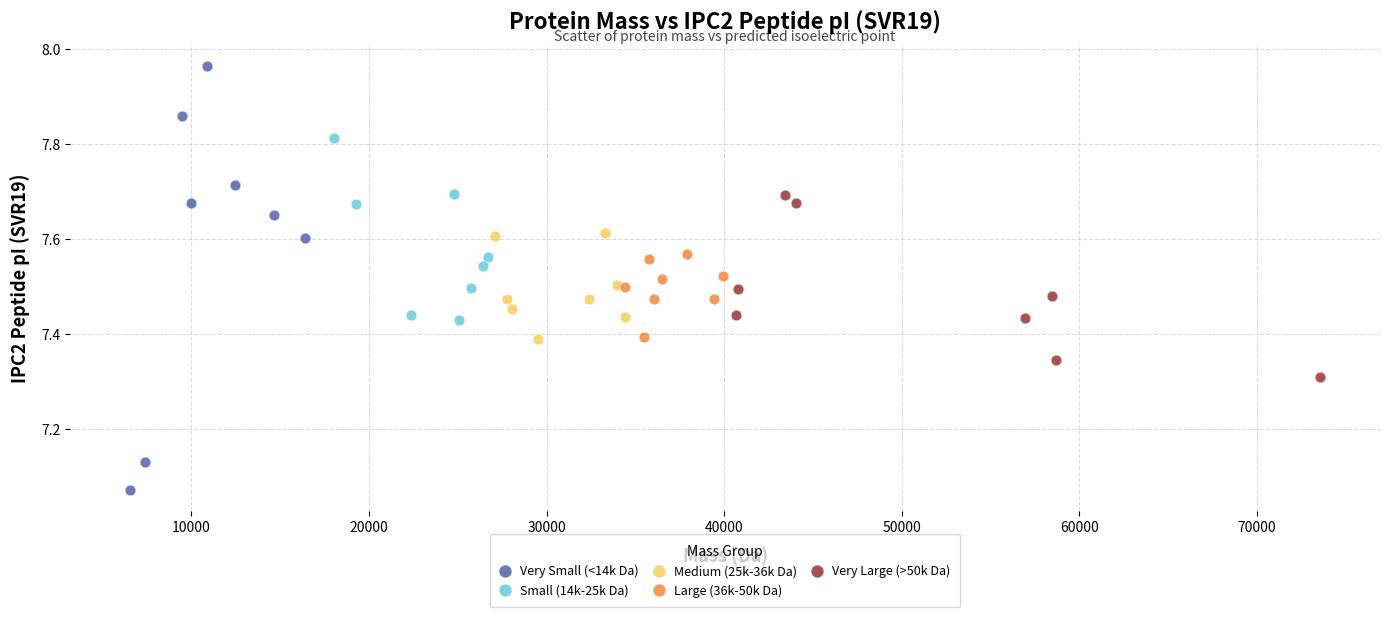

Which series has the widest spread of Y values?

Very Small (<14k Da)